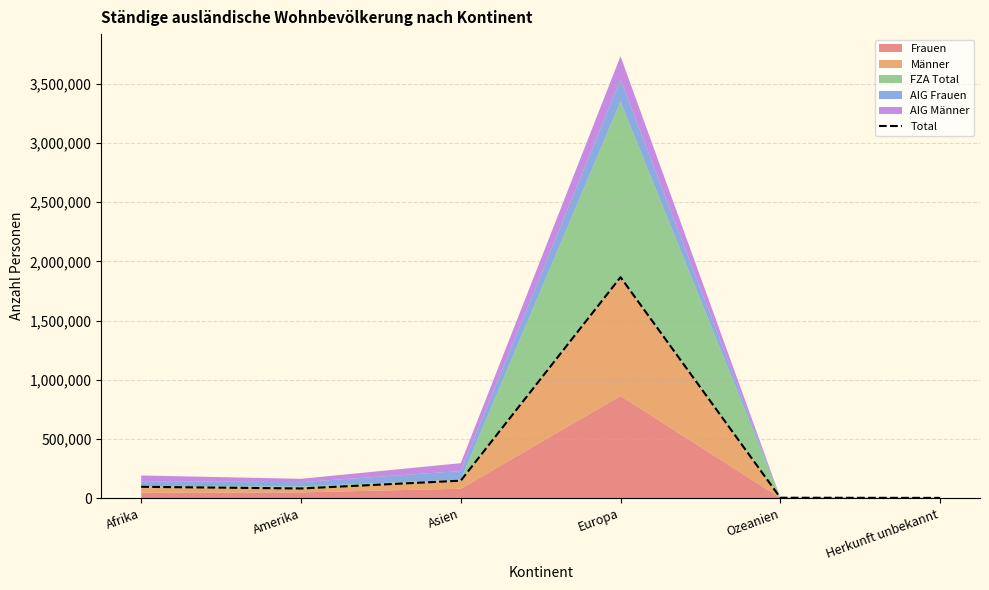

How many values are below 95730?

3